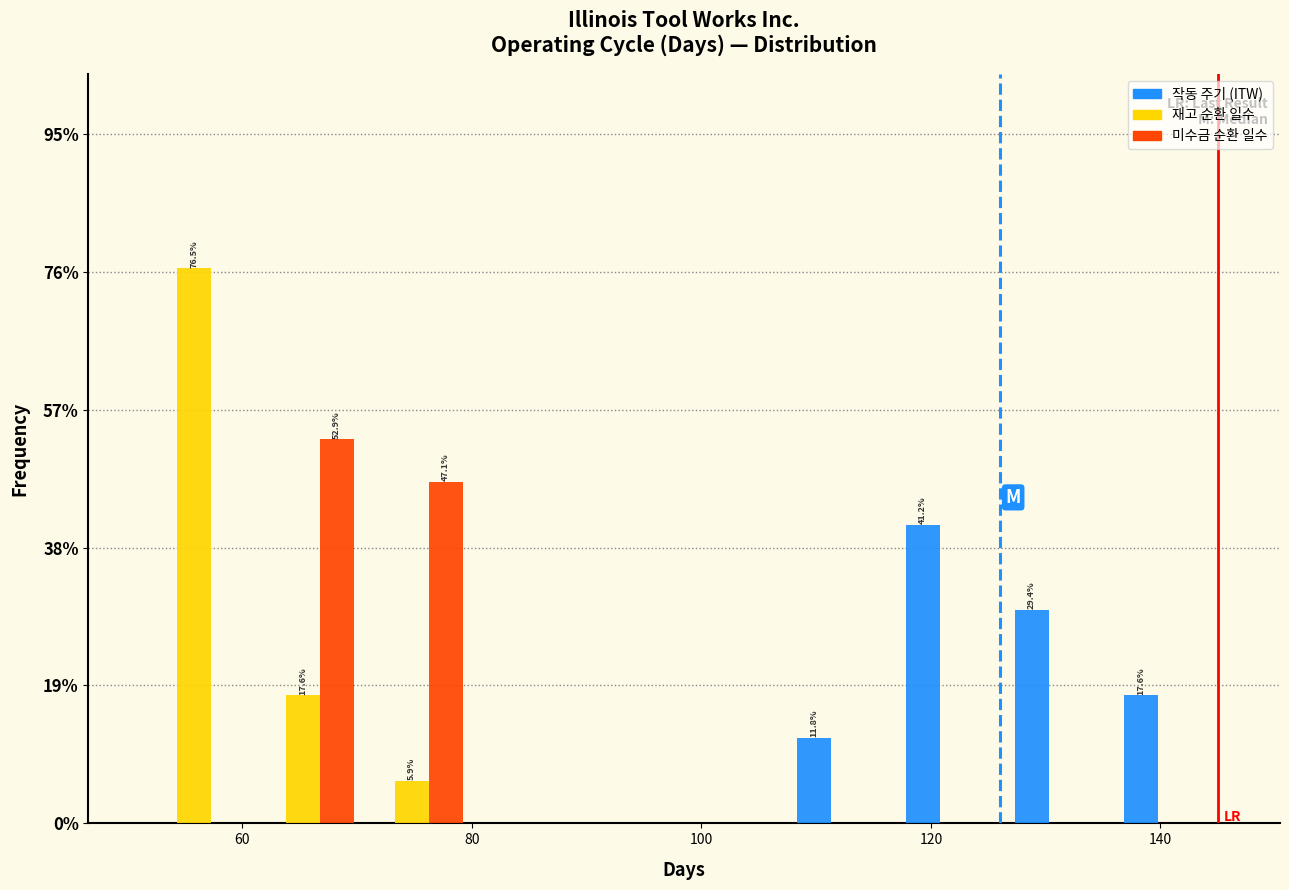

In the 작동 주기 (ITW) series, which range on the x-axis has the tallest bar?

117.5 to 127.0